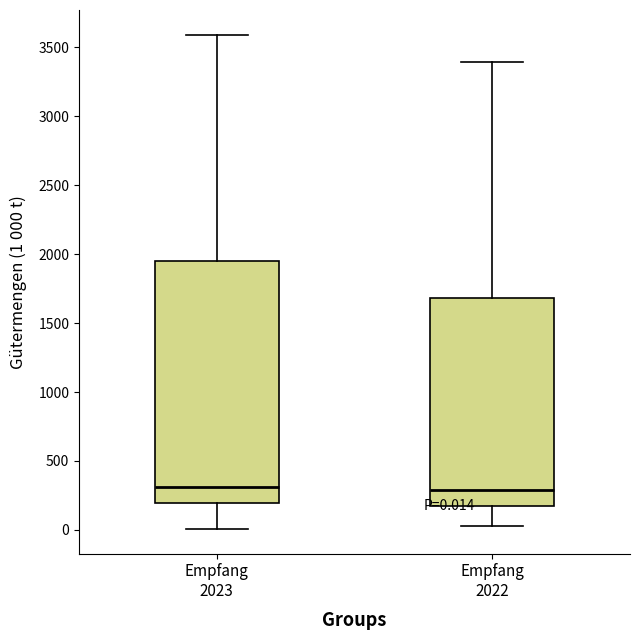

Comparing the boxes themselves (not the whiskers), which one is the tallest?

Empfang 2023